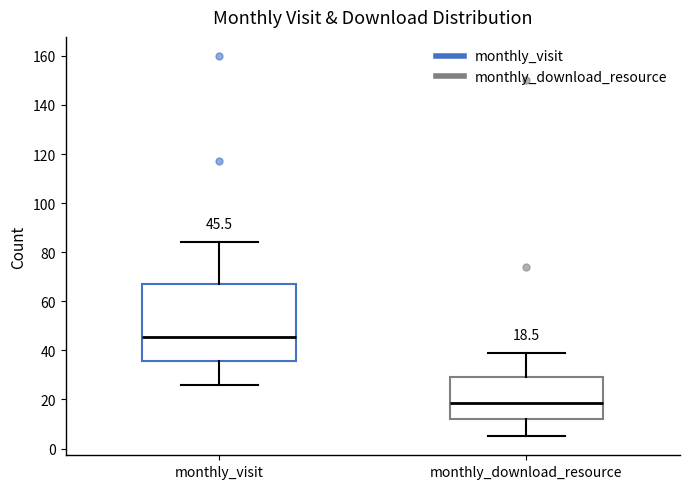

Which box has the highest median line?

monthly_visit